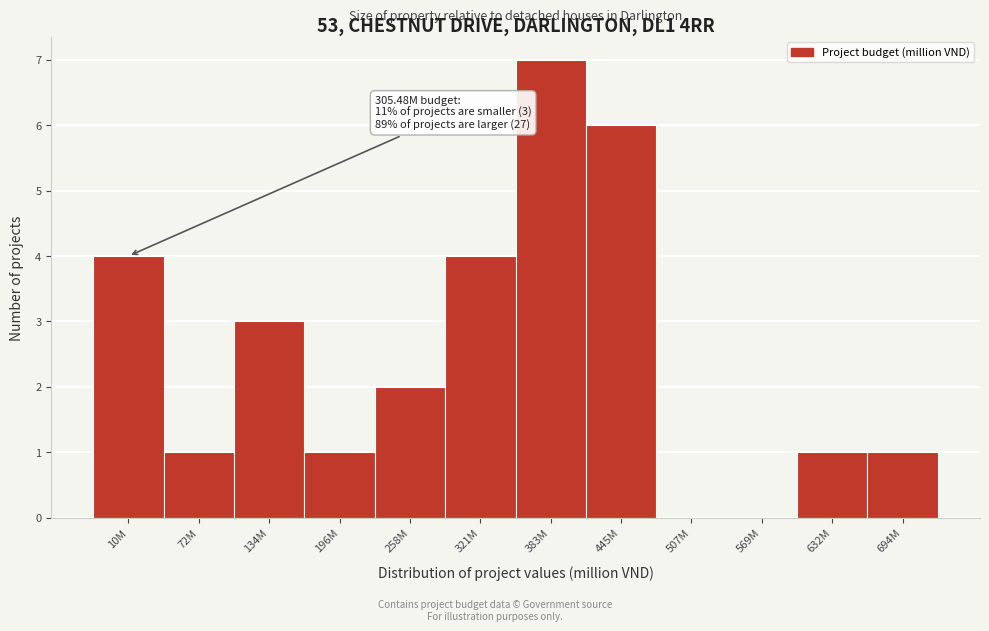

Reading left to right, extract all data points from this chart.

10M=4	72M=1	134M=3	196M=1	258M=2	321M=4	383M=7	445M=6	507M=0	569M=0	632M=1	694M=1